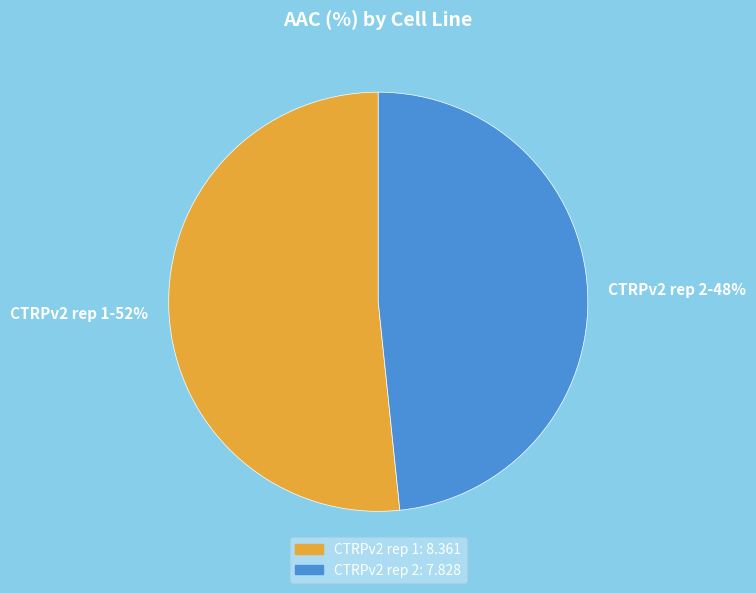

What percentage is the CTRPv2 rep 2 slice, to the nearest percent?

48%